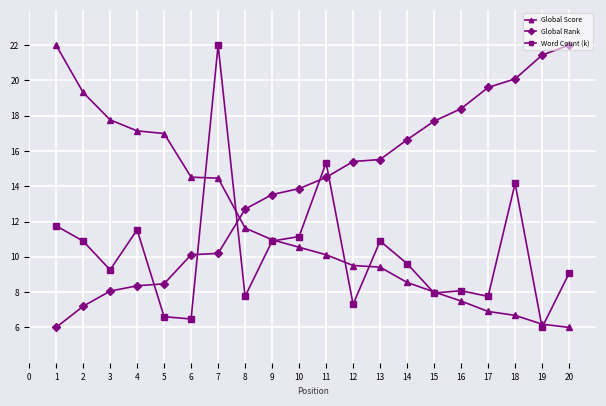

True or false: Word Count (k) has more than 1 interior local peaks.

True